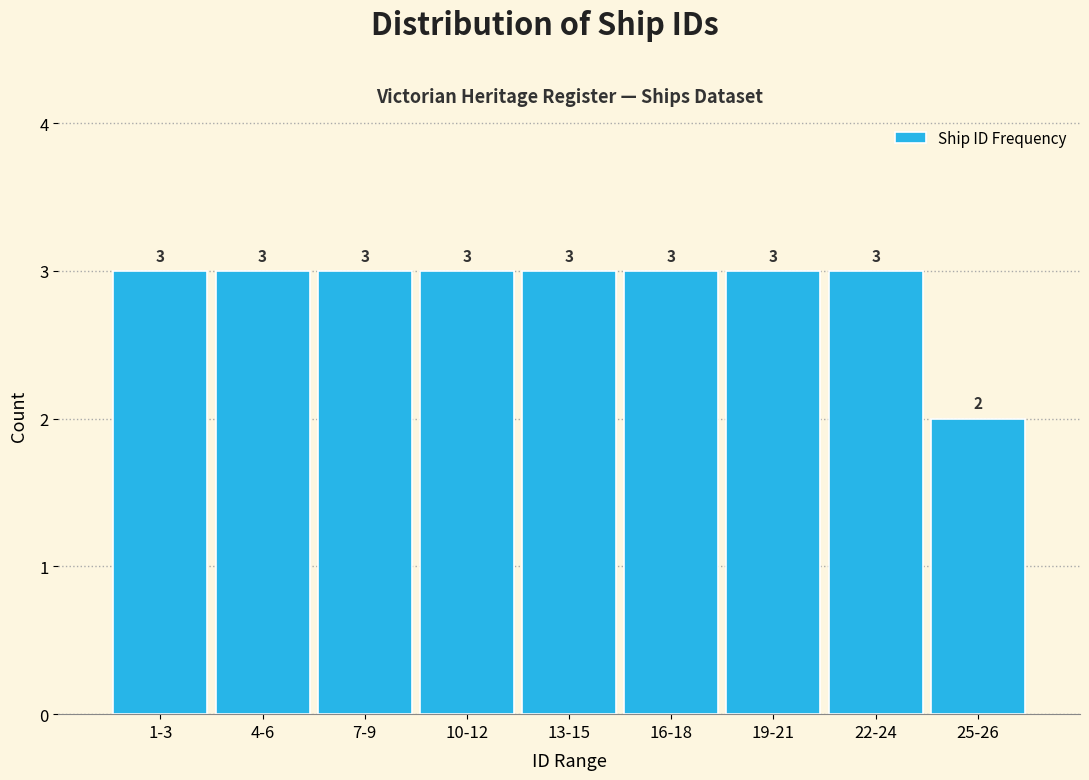

Reading right to left, transcribe all the data shown in this chart.

25-26=2	22-24=3	19-21=3	16-18=3	13-15=3	10-12=3	7-9=3	4-6=3	1-3=3